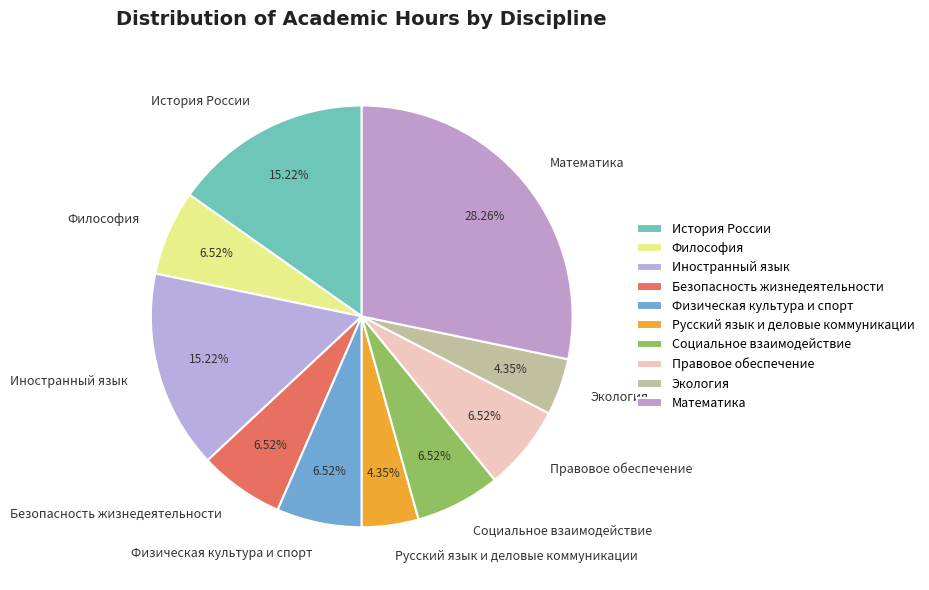

How many segments does this pie chart have?

10